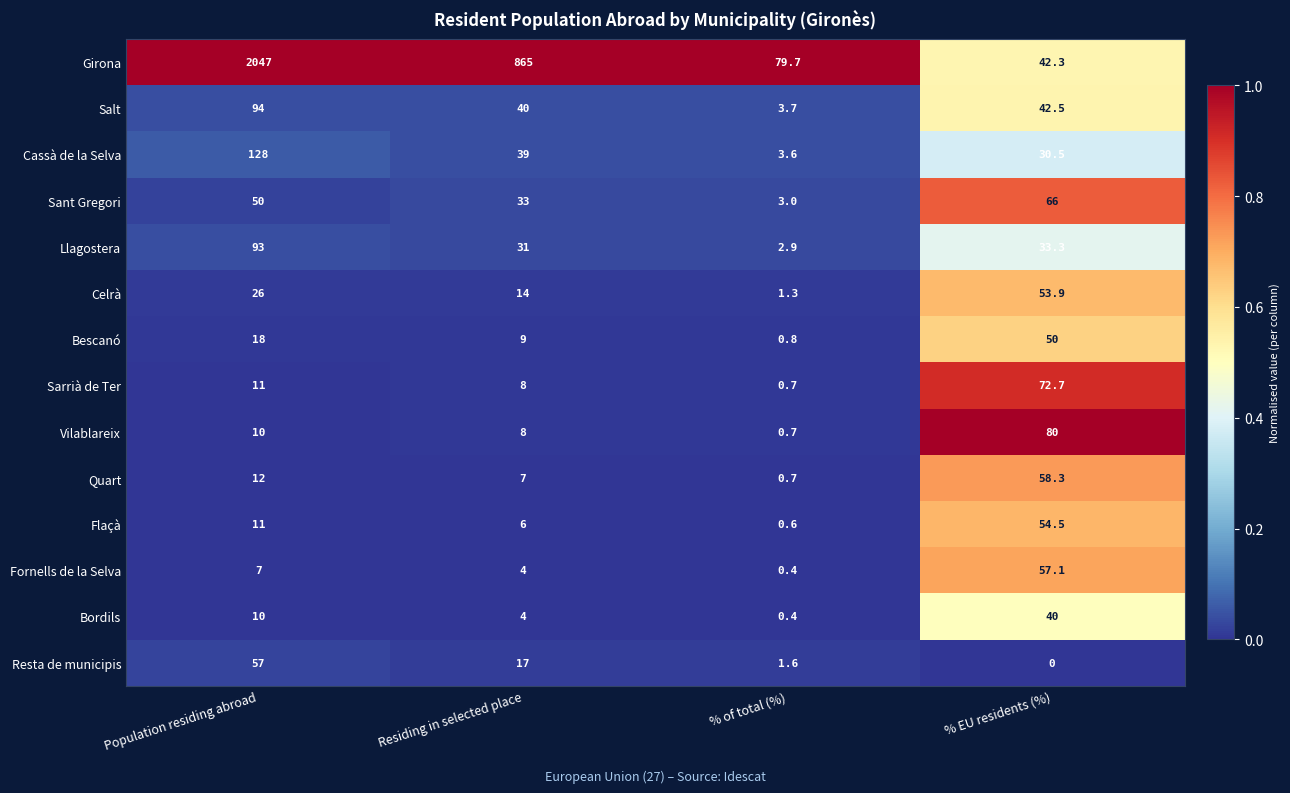

What is the highest value of the Fornells de la Selva series?

57.1